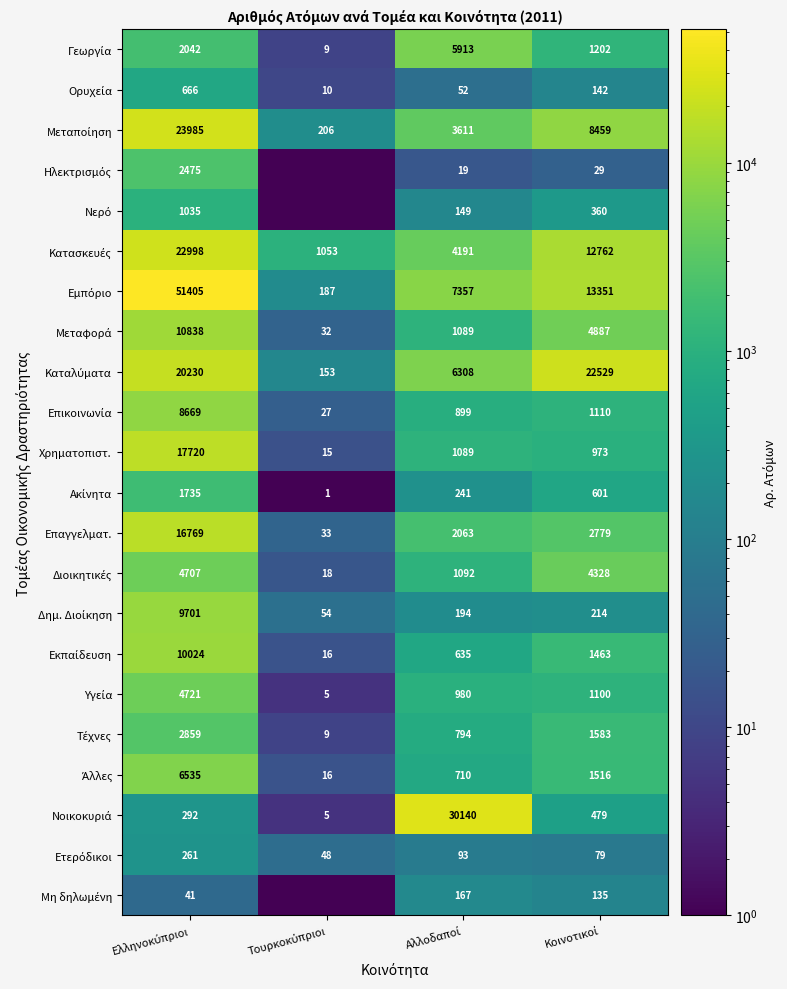

List the series in order of their peak value, lowest first.

Μη δηλωμένη, Ετερόδικοι, Ορυχεία, Νερό, Ακίνητα, Ηλεκτρισμός, Τέχνες, Διοικητικές, Υγεία, Γεωργία, Άλλες, Επικοινωνία, Δημ. Διοίκηση, Εκπαίδευση, Μεταφορά, Επαγγελματ., Χρηματοπιστ., Καταλύματα, Κατασκευές, Μεταποίηση, Νοικοκυριά, Εμπόριο